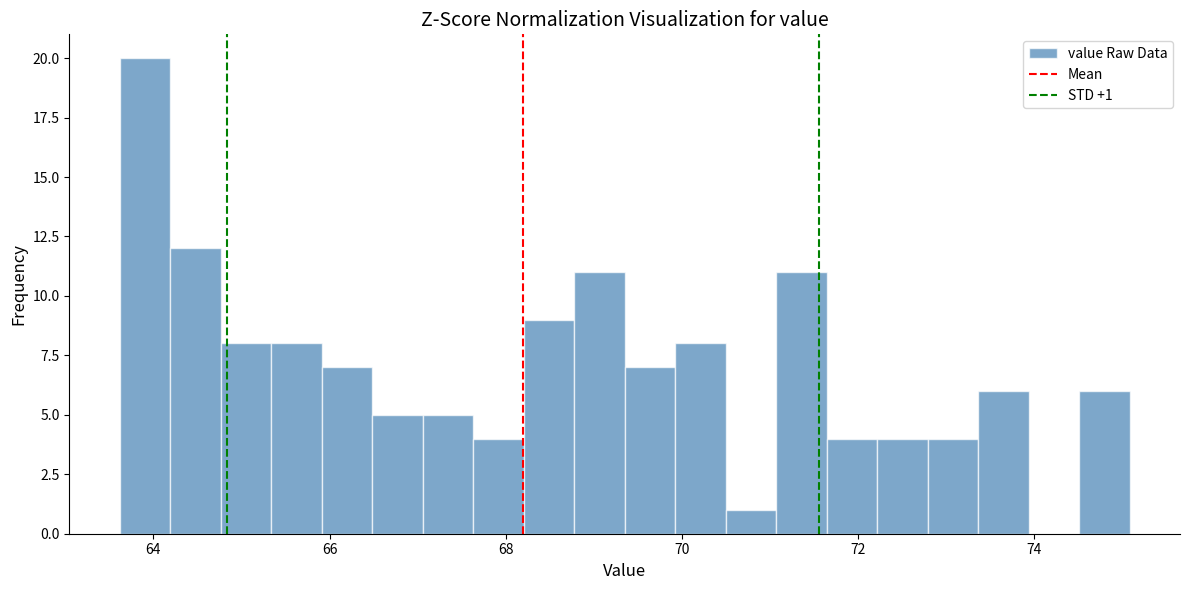

Read against the x-axis, roughly where is the centre of the tallest bar?

64.0